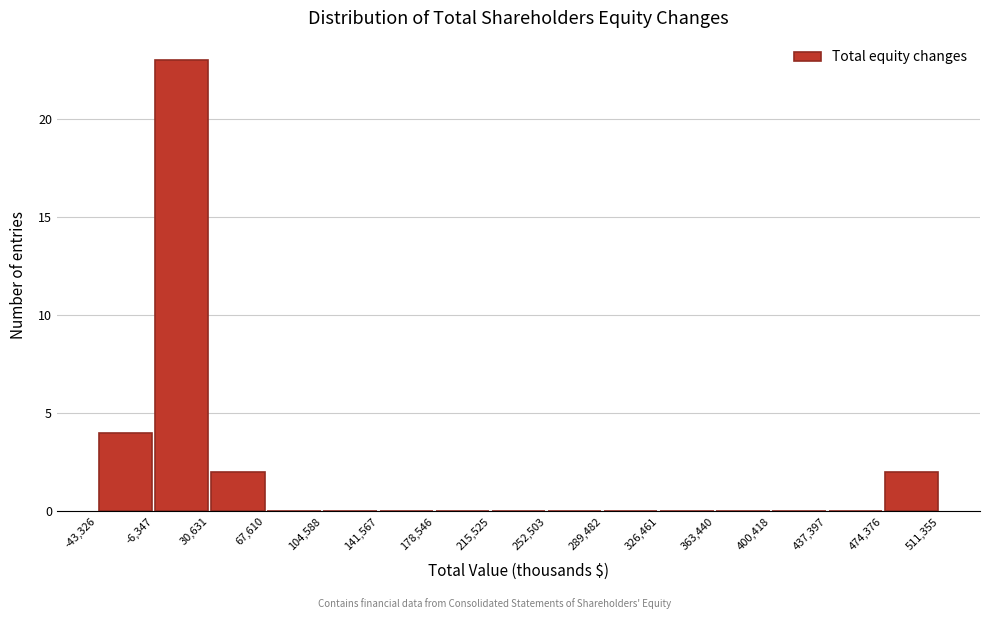

How tall is the bar that spans -43,326 to -6,347 on the x-axis? The values are not printed on the chart, so give them approximately, as read against the axis.

4